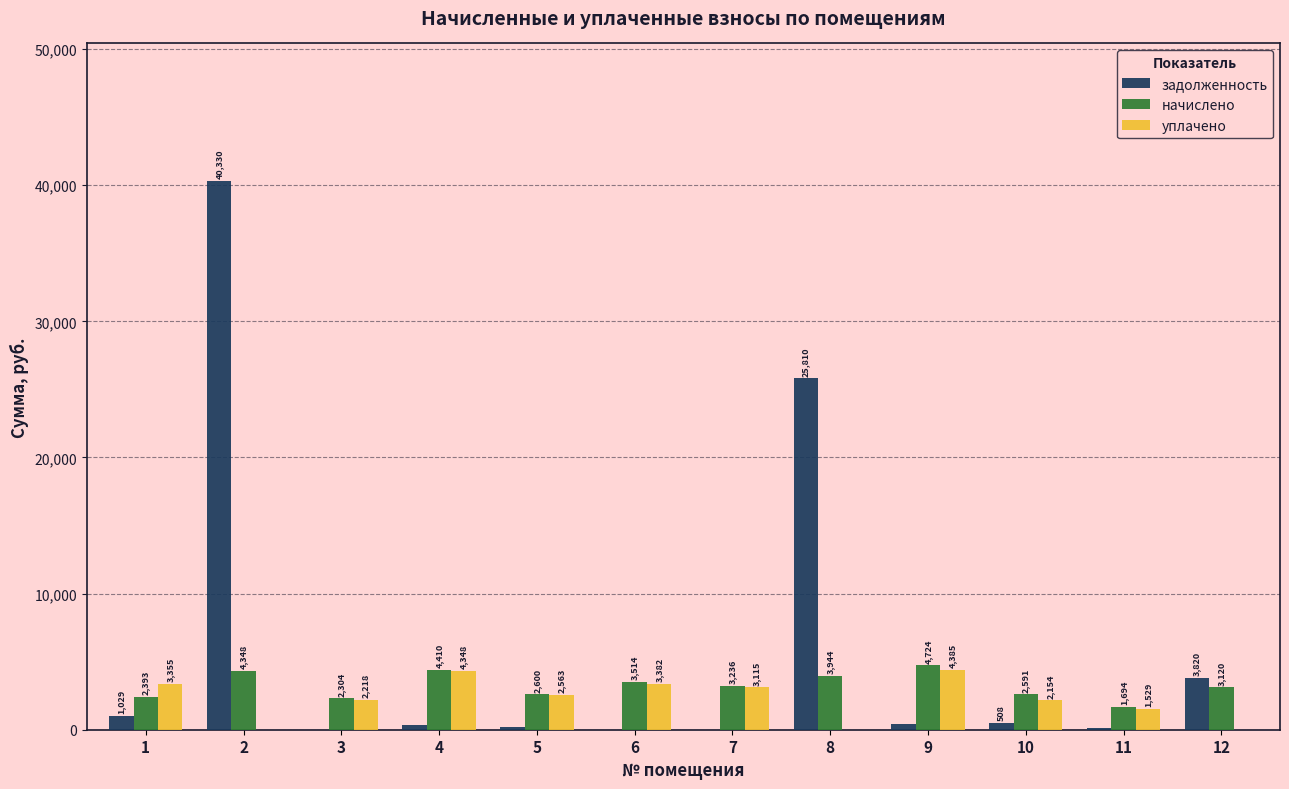

Is it true that начислено equals 1694.2 at 11?

True